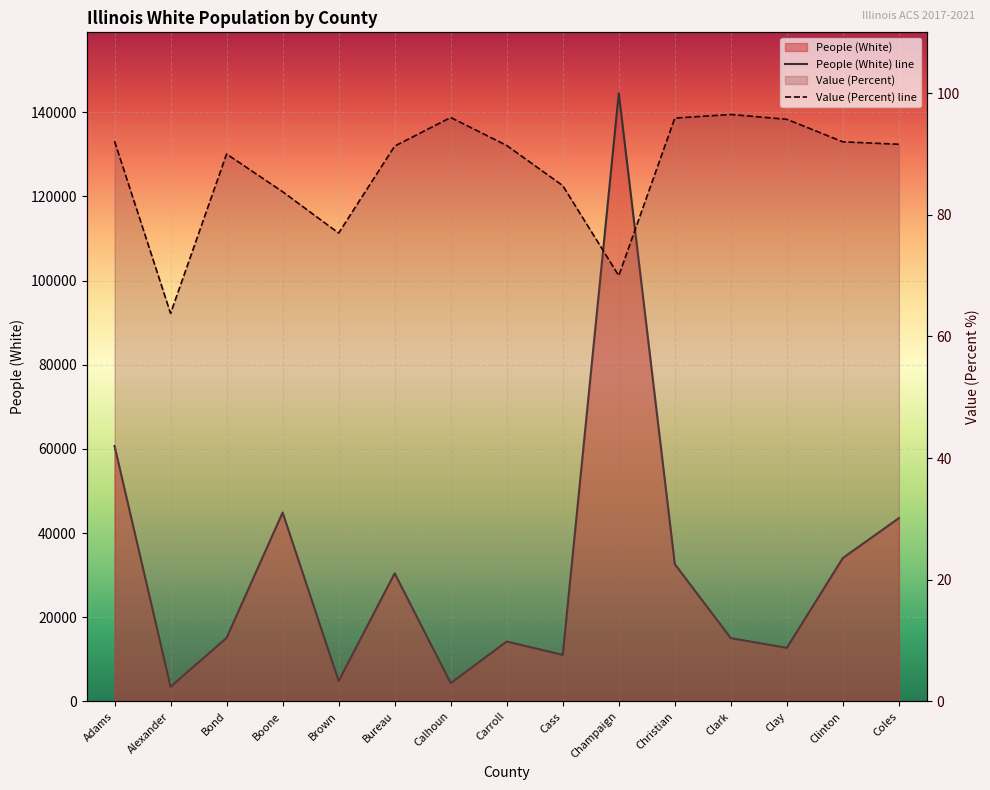

Which has a higher value, Calhoun or Bond?

Bond